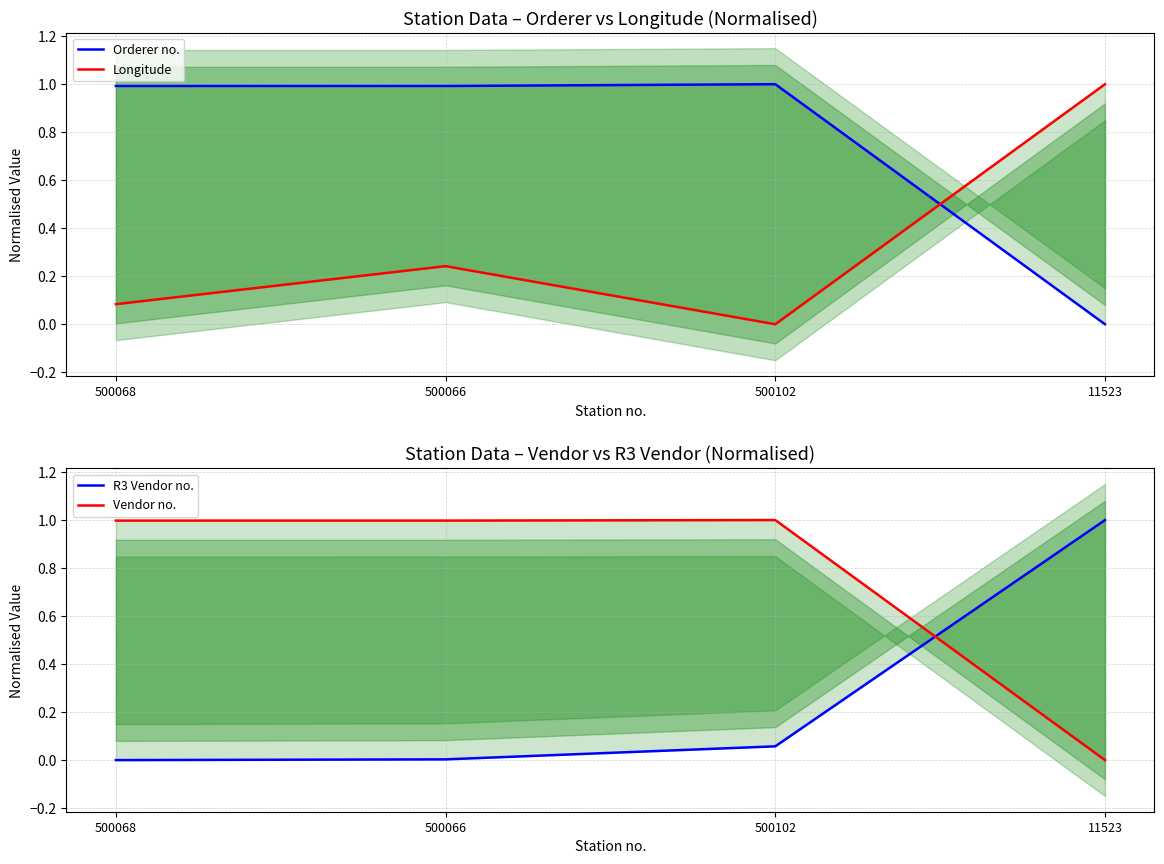

How many data points in Vendor no. are above 0?

3